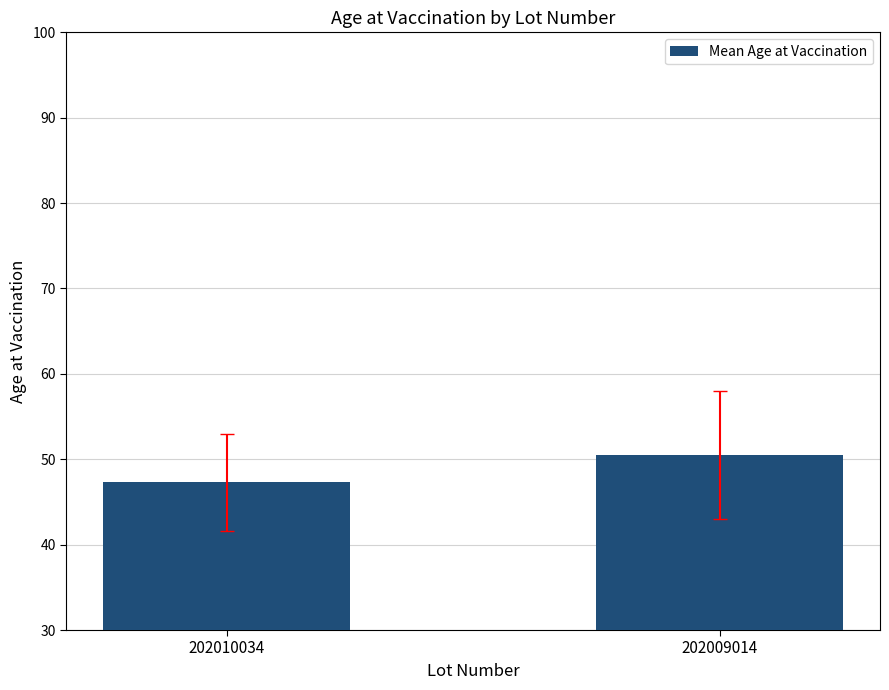

What is the change in value from 202010034 to 202009014?

+3.2